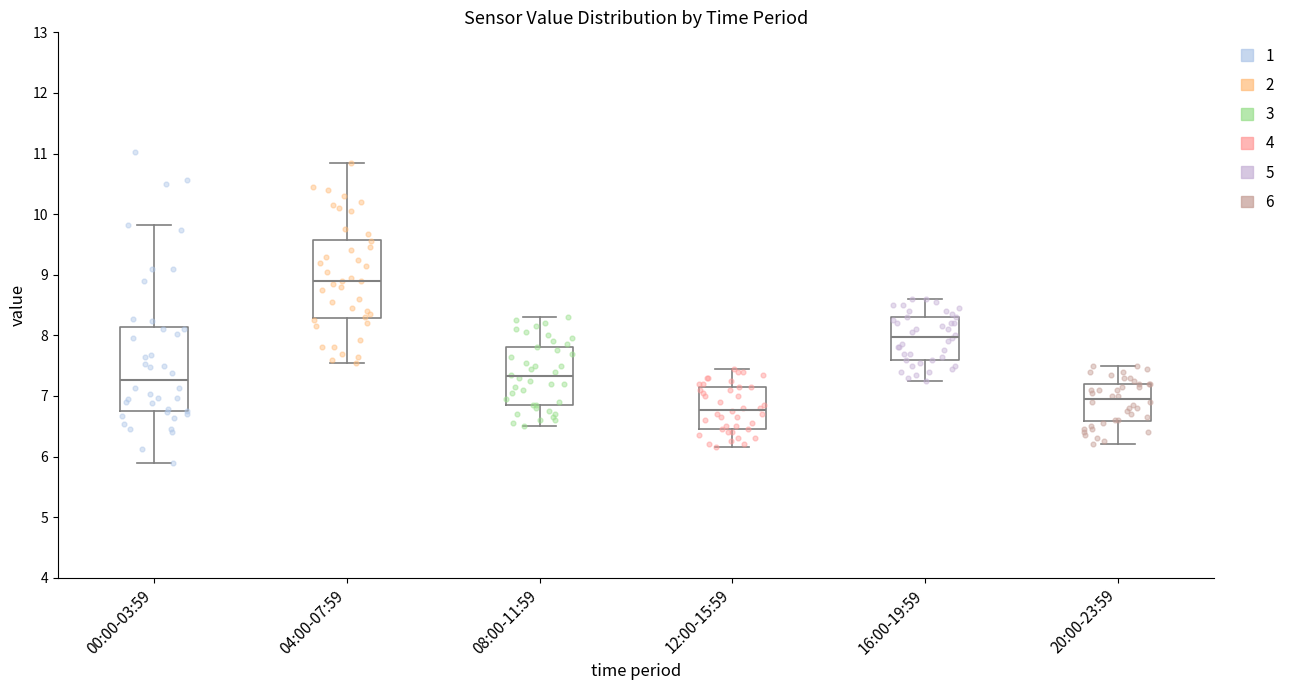

Reading left to right, read every box against the y-axis: the position of its median line, the range the box covers, and the ends of its whiskers. The values are not printed on the chart, so give them approximately, as read against the axis.

00:00-03:59: median 7.3, box 6.7 to 8.1, whiskers 5.9 to 9.8
04:00-07:59: median 8.9, box 8.3 to 9.6, whiskers 7.6 to 10.9
08:00-11:59: median 7.3, box 6.9 to 7.8, whiskers 6.5 to 8.3
12:00-15:59: median 6.8, box 6.5 to 7.2, whiskers 6.2 to 7.5
16:00-19:59: median 8.0, box 7.6 to 8.3, whiskers 7.3 to 8.6
20:00-23:59: median 7.0, box 6.6 to 7.2, whiskers 6.2 to 7.5